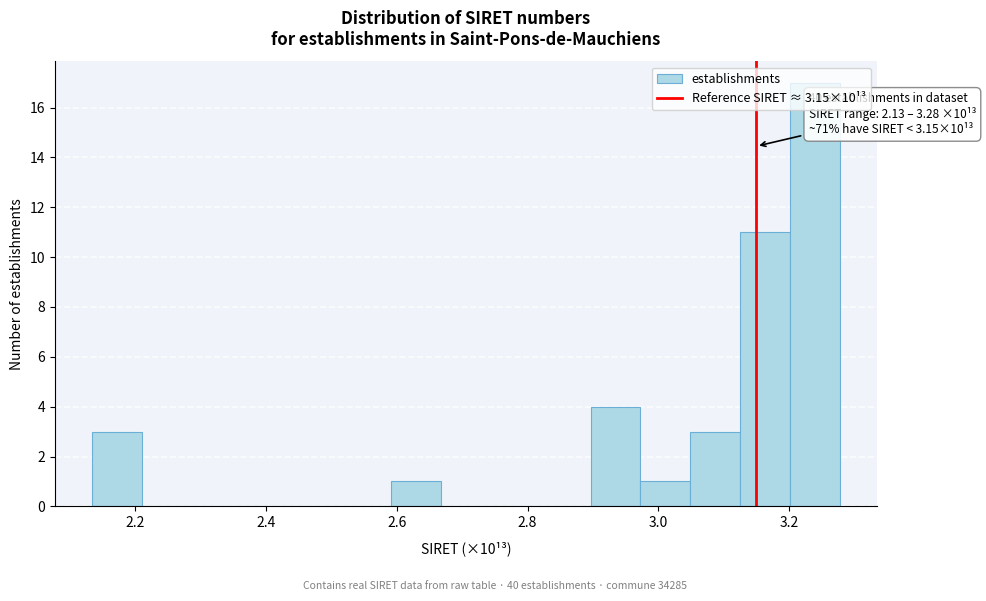

Around what value on the x-axis is the tallest bar? Give the approximate position of its centre, as read against the axis.

3.24